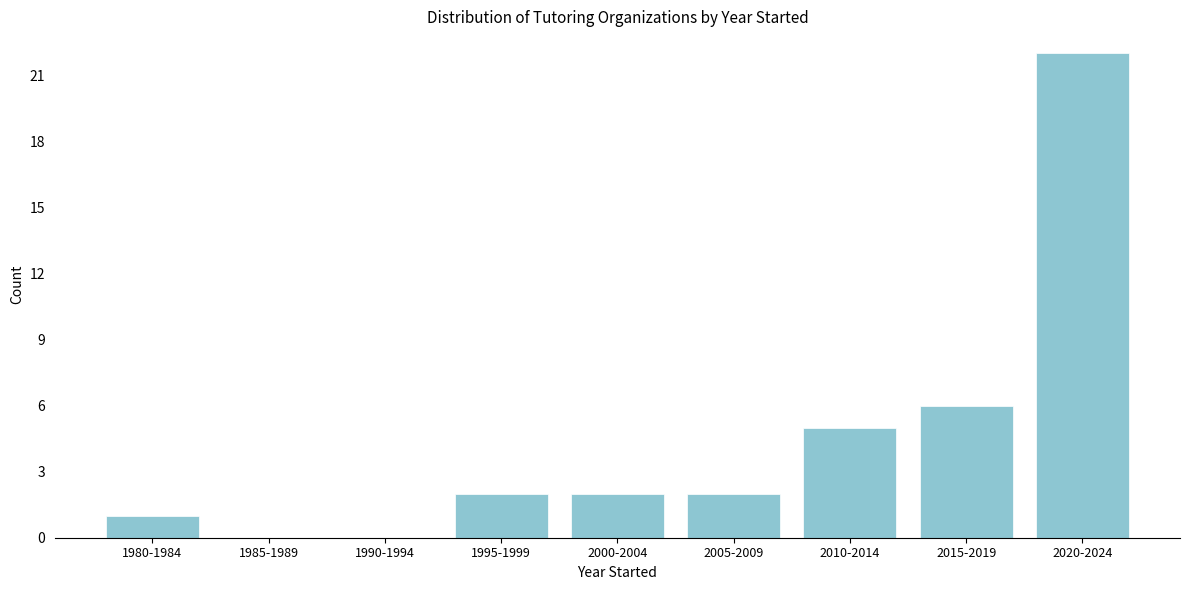

Reading right to left, list all the values displayed in this chart.

2020-2024=22	2015-2019=6	2010-2014=5	2005-2009=2	2000-2004=2	1995-1999=2	1990-1994=0	1985-1989=0	1980-1984=1